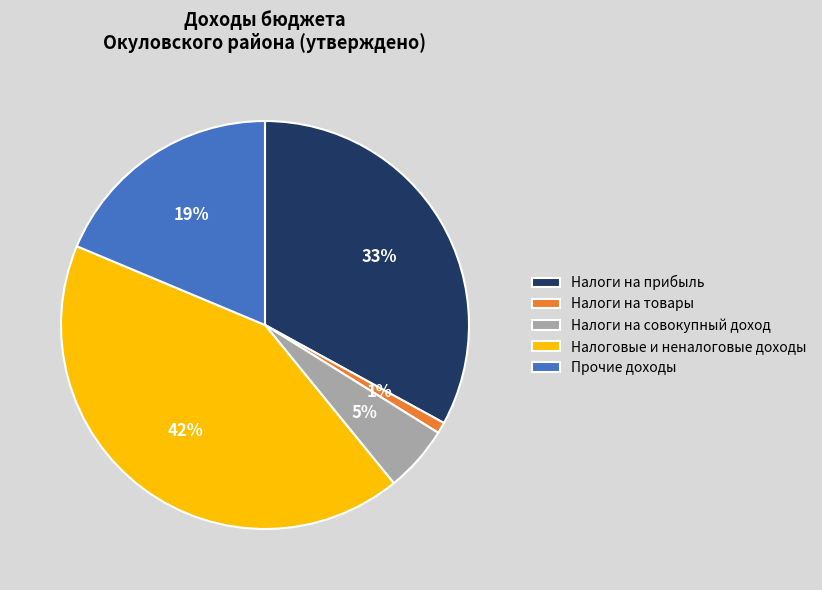

How many slices are in this pie chart?

5